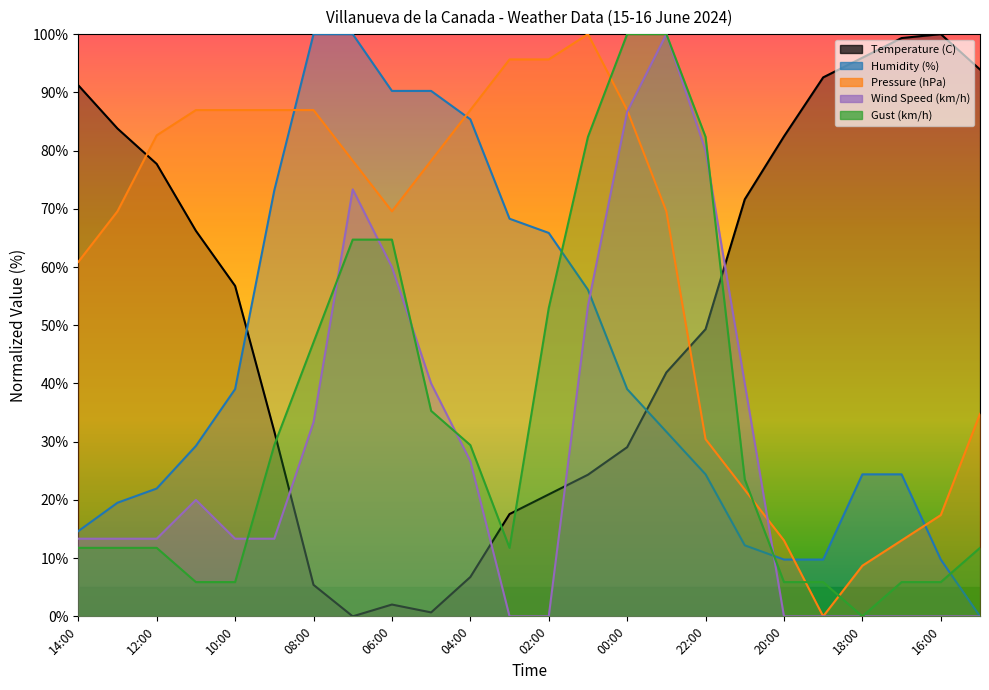

What is the difference between the second highest and second lowest values in the Wind Speed (km/h) series?

86.7